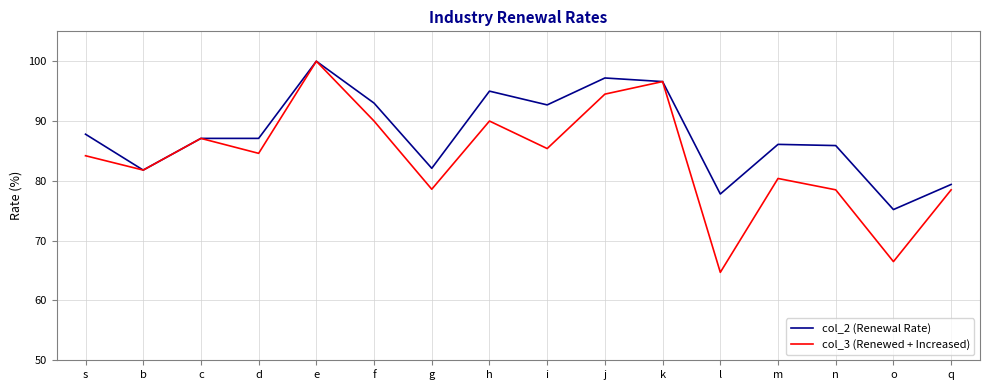

Is it true that col_3 (Renewed + Increased) equals 96.6 at k?

True